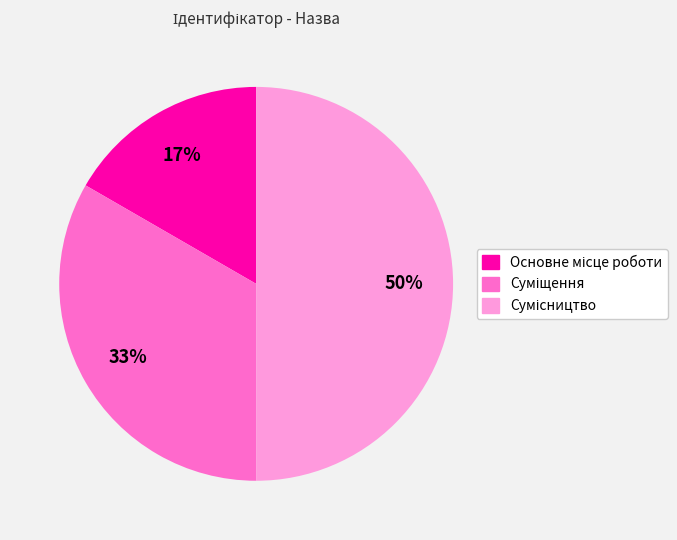

To the nearest percent, what is the average slice percentage?

33%